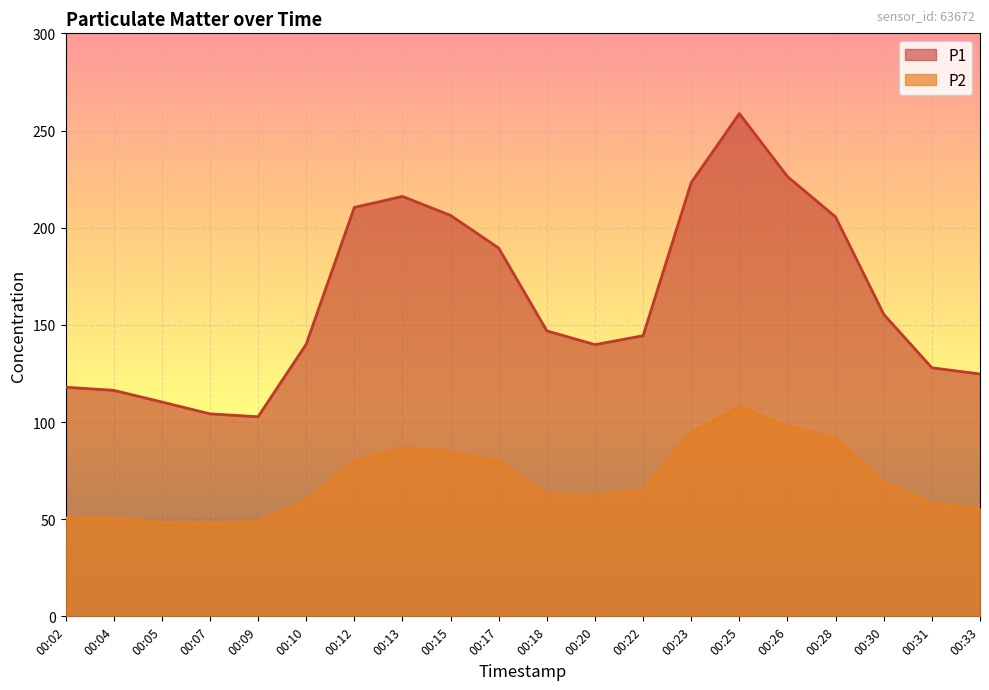

What value does the P2 series have at 00:33?

55.4